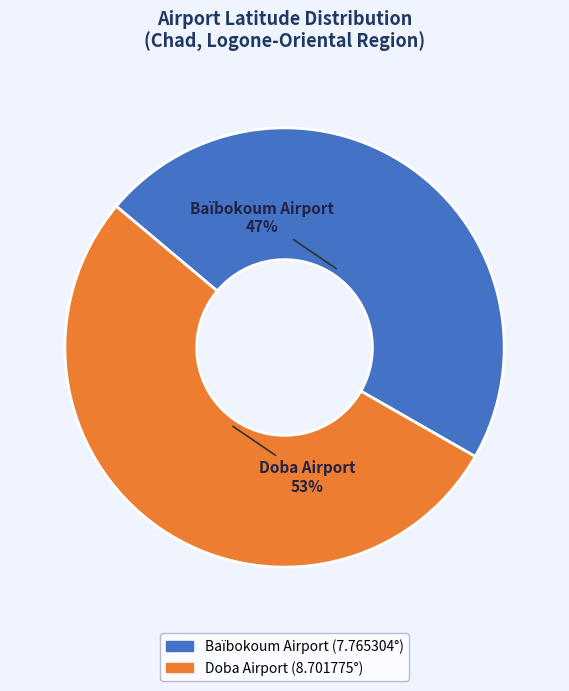

Is the sum of Doba Airport and Baïbokoum Airport greater than half?

Yes